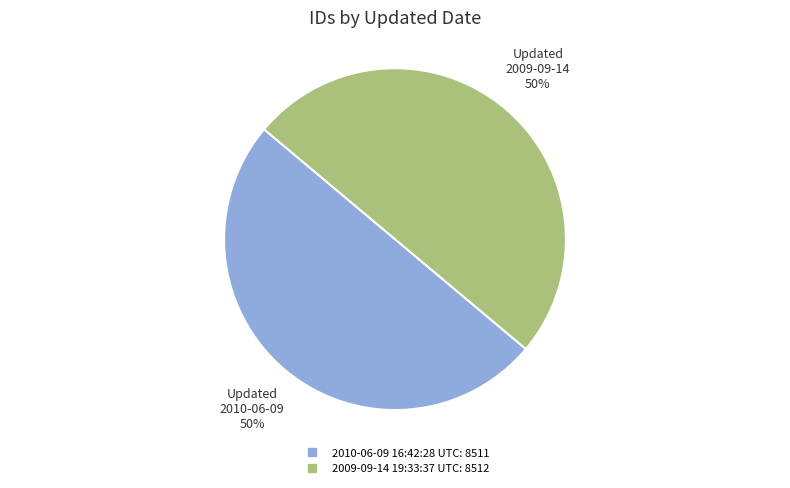

To the nearest percent, what percentage of the pie is 2010-06-09 16:42:28 UTC?

50%